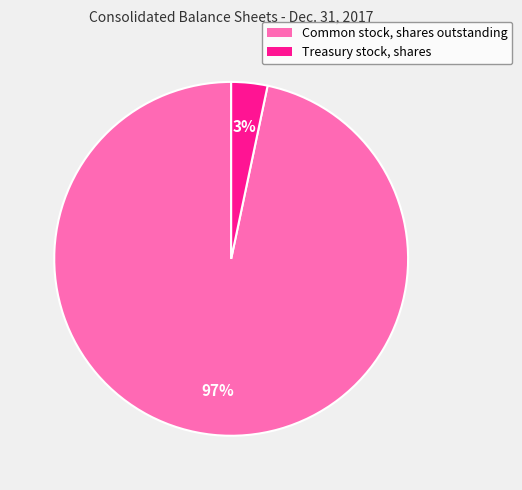

How many slices are in this pie chart?

2